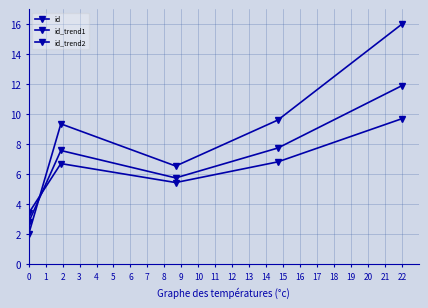

How many values in the id_trend2 series exceed 6?

3